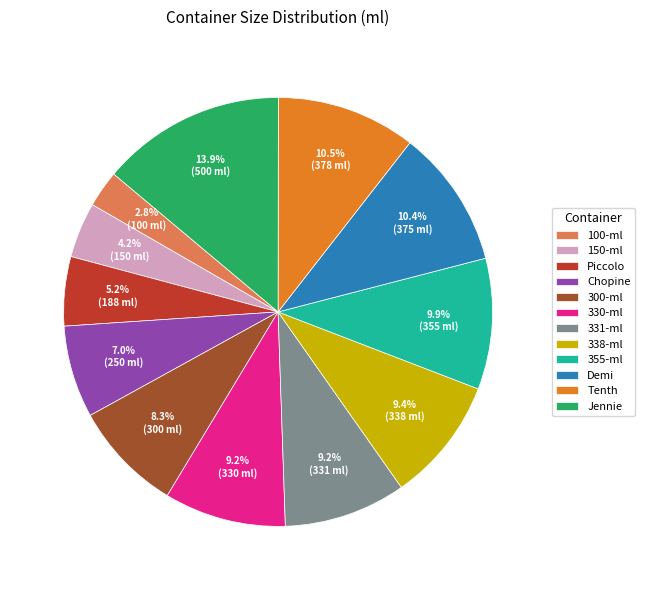

Is it true that Jennie is 3% of the pie?

False